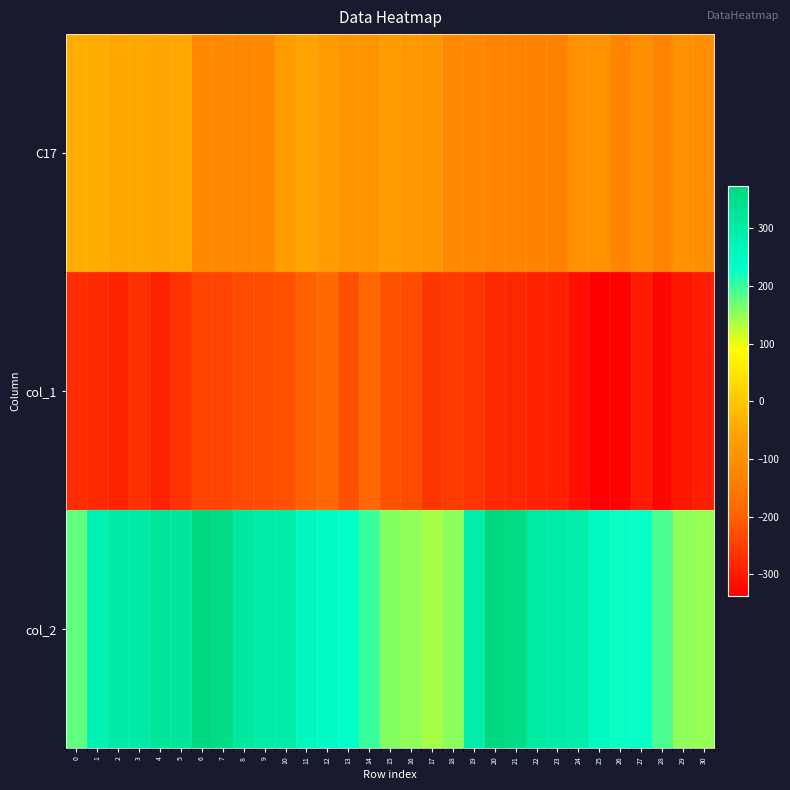

Which has a higher value, 6 or 23?

6